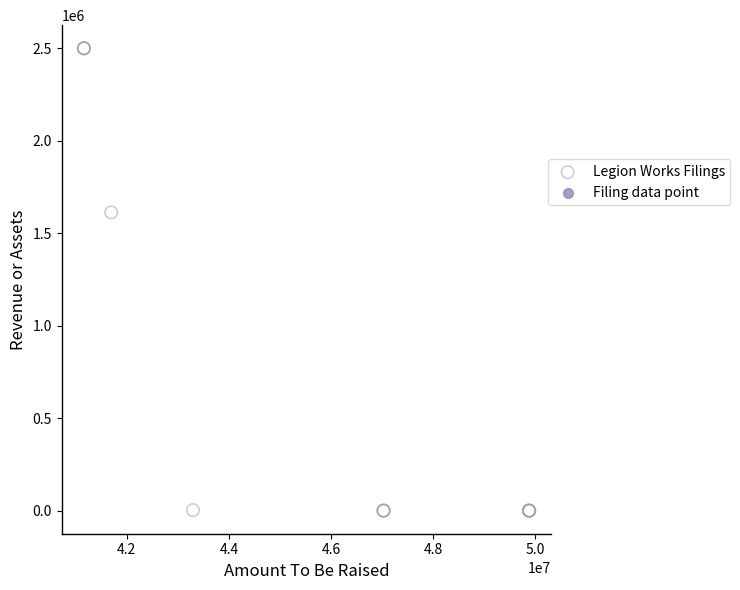

What Y value in the scatter plot is closest to 1250149?

1612798